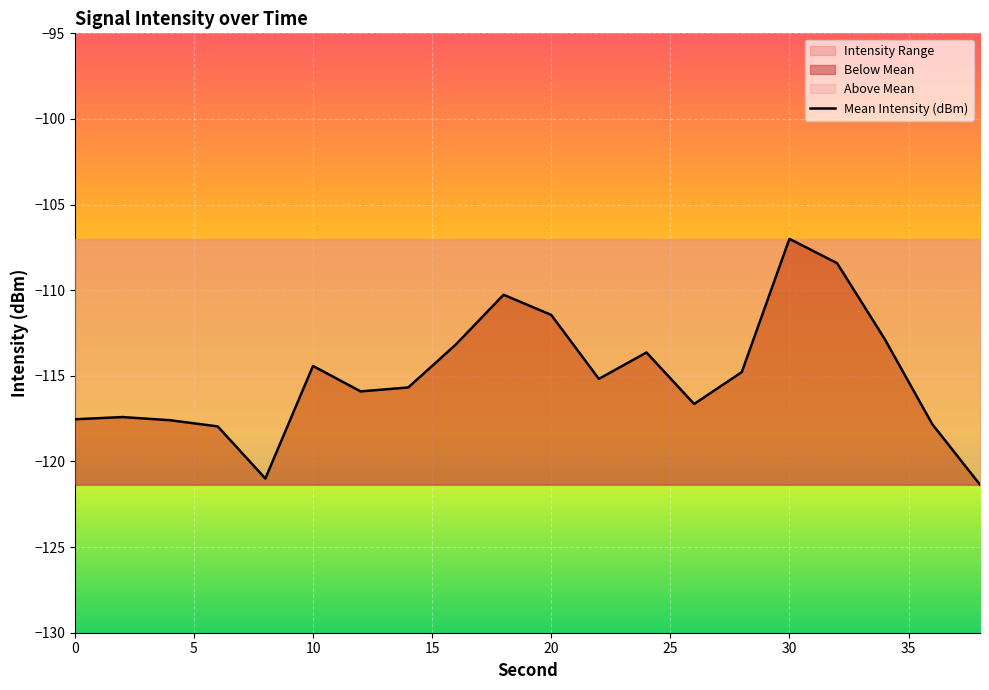

What is the difference between the maximum and second lowest values?

14.0